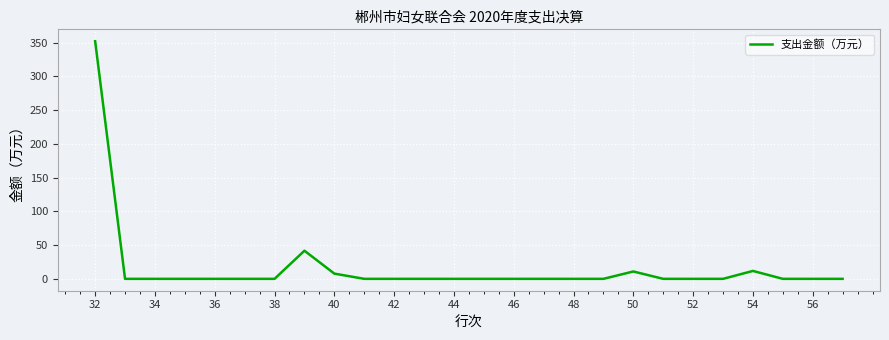

What is the difference between the second highest and second lowest values?

41.7